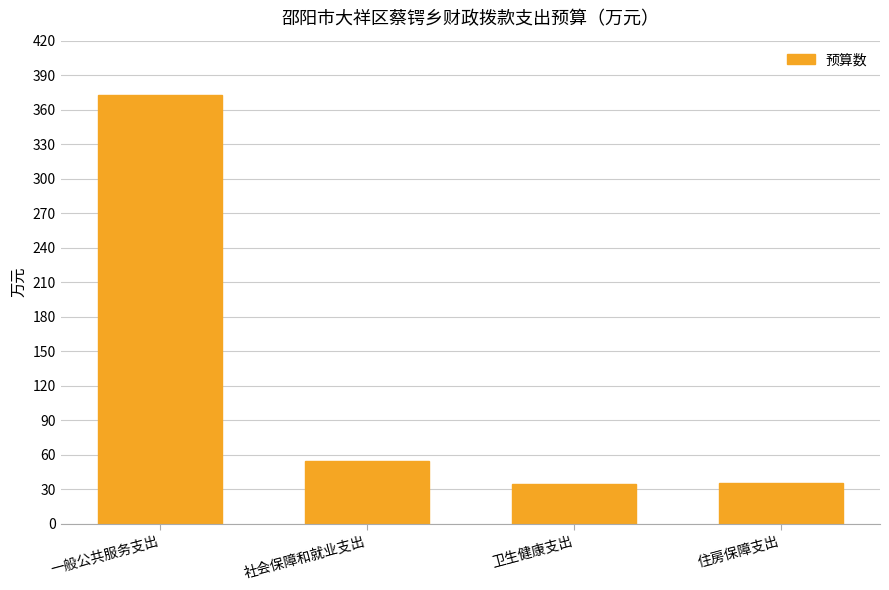

Is it true that the value at 卫生健康支出 is 57.6?

False